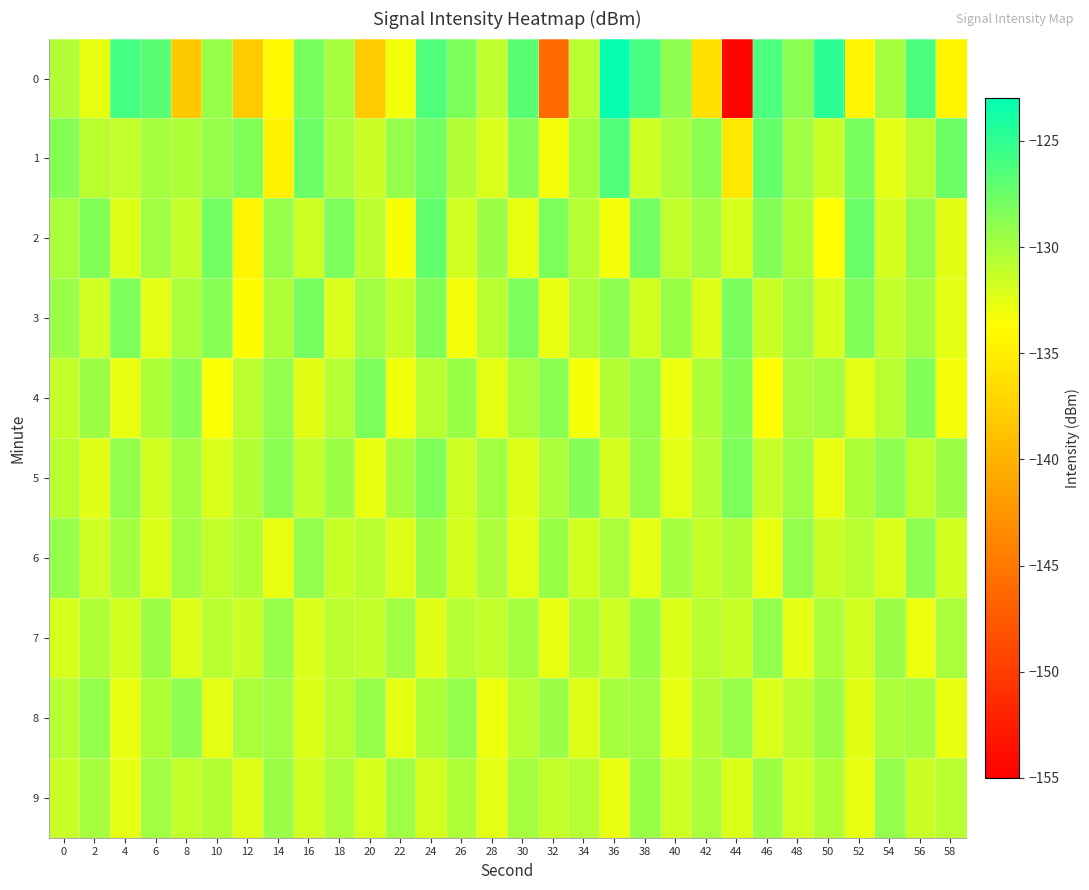

How many categories are shown in the chart?

30